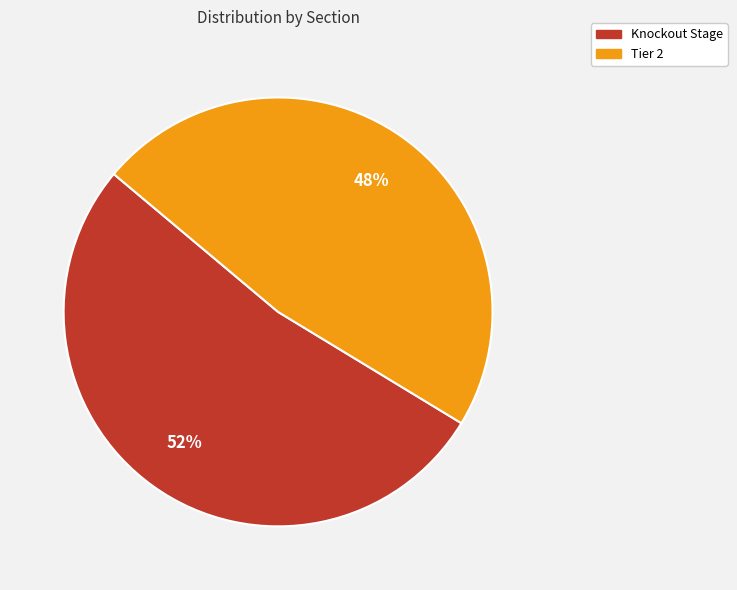

The Knockout Stage slice represents 52% of the pie. True or false?

True